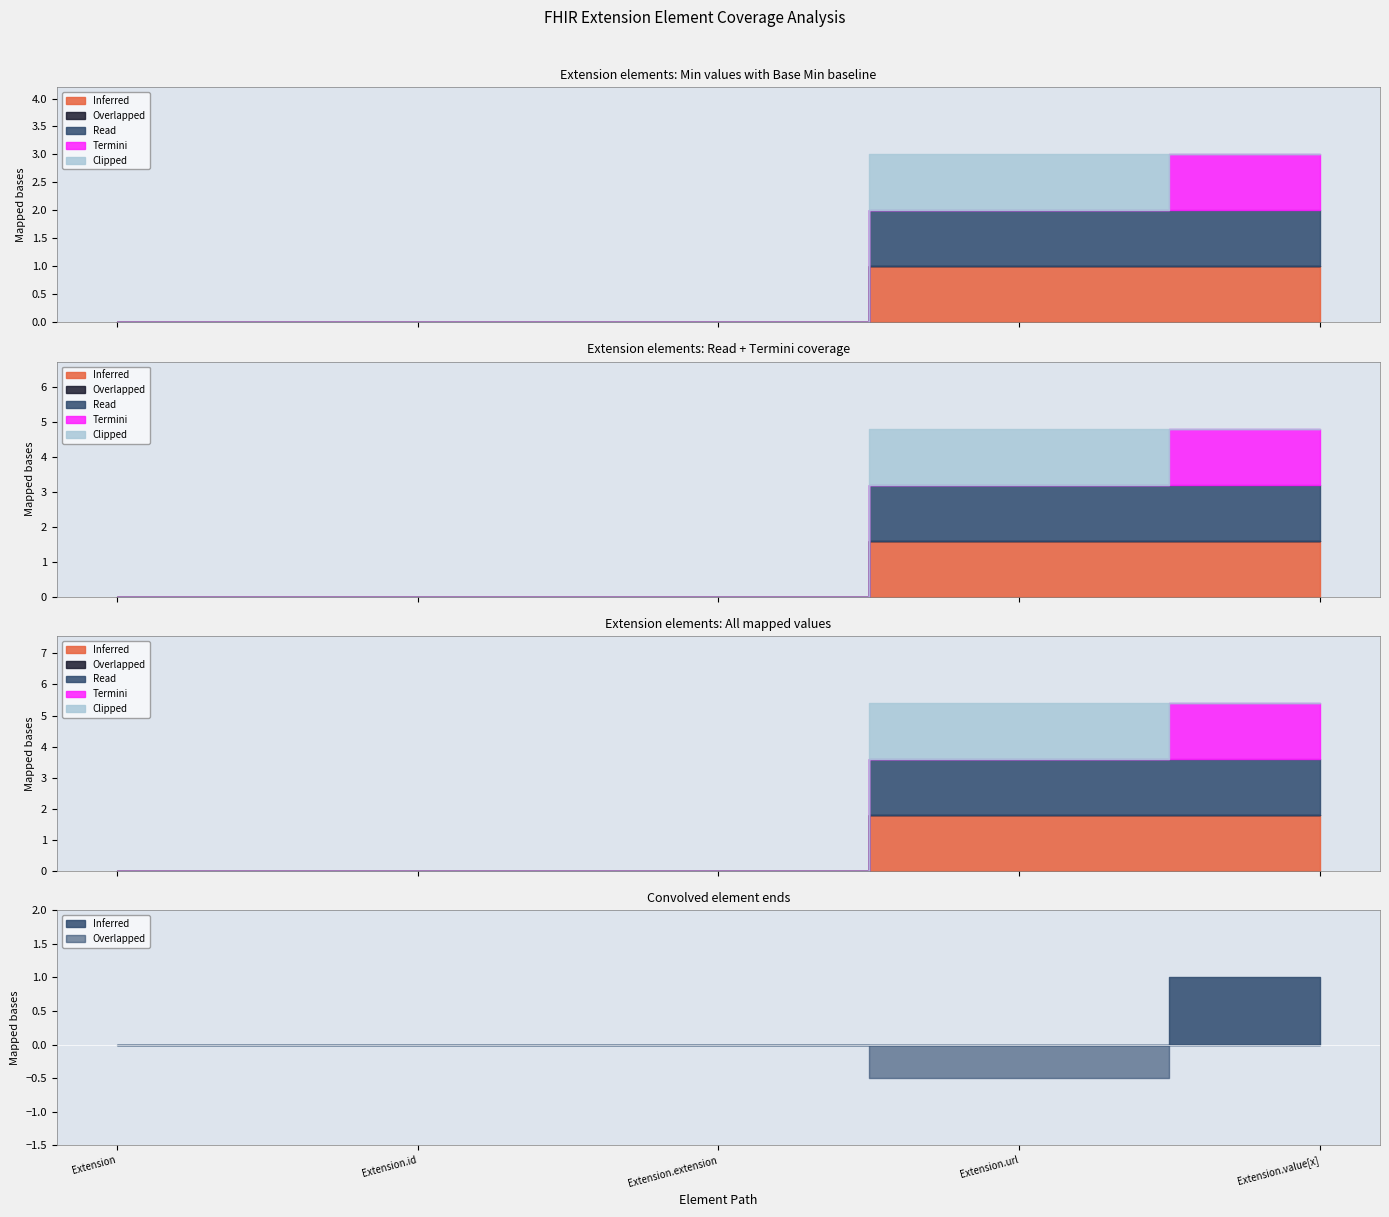

List the labels in order of Overlapped value, smallest first.

Extension, Extension.id, Extension.extension, Extension.url, Extension.value[x]